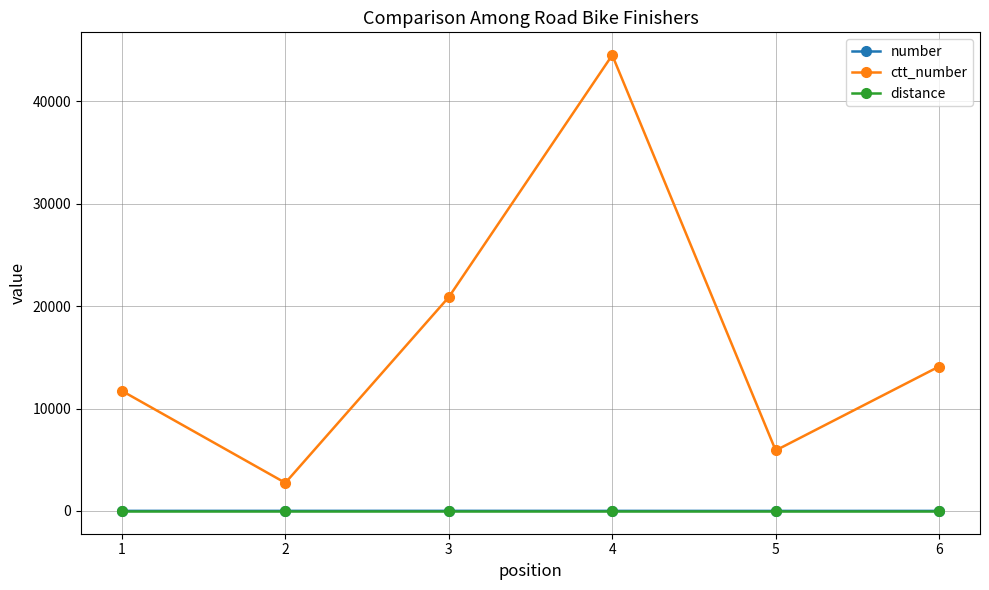

Which series has the largest total across all categories?

ctt_number